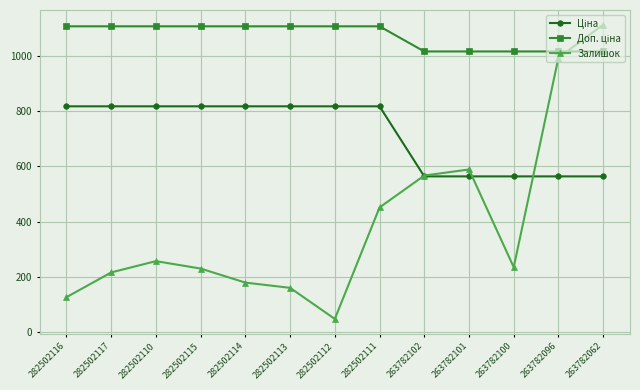

What is the difference between the highest and lowest values at 263782062?

551.0